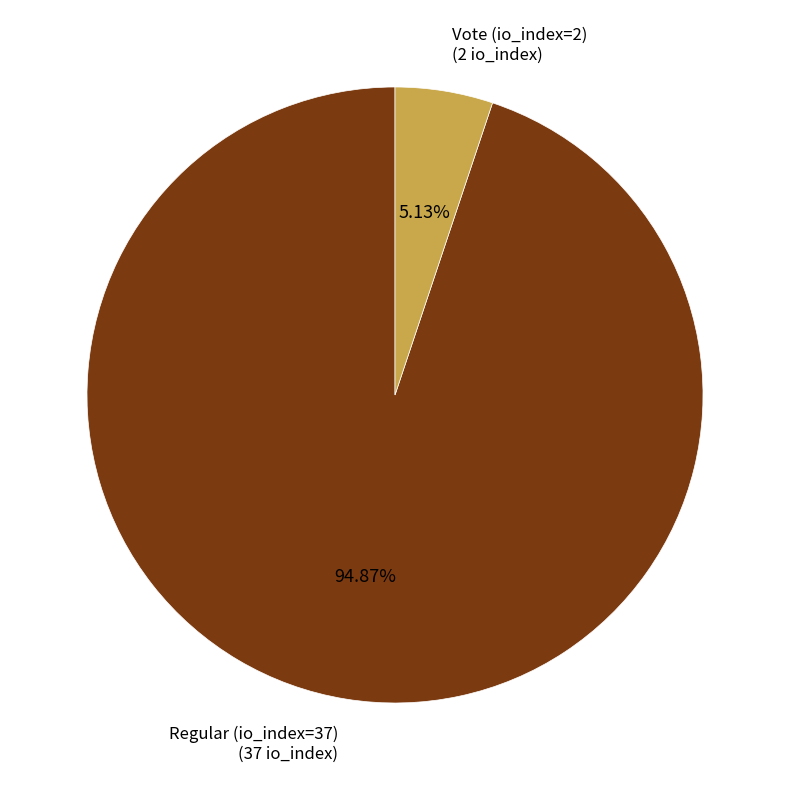

How many segments does this pie chart have?

2